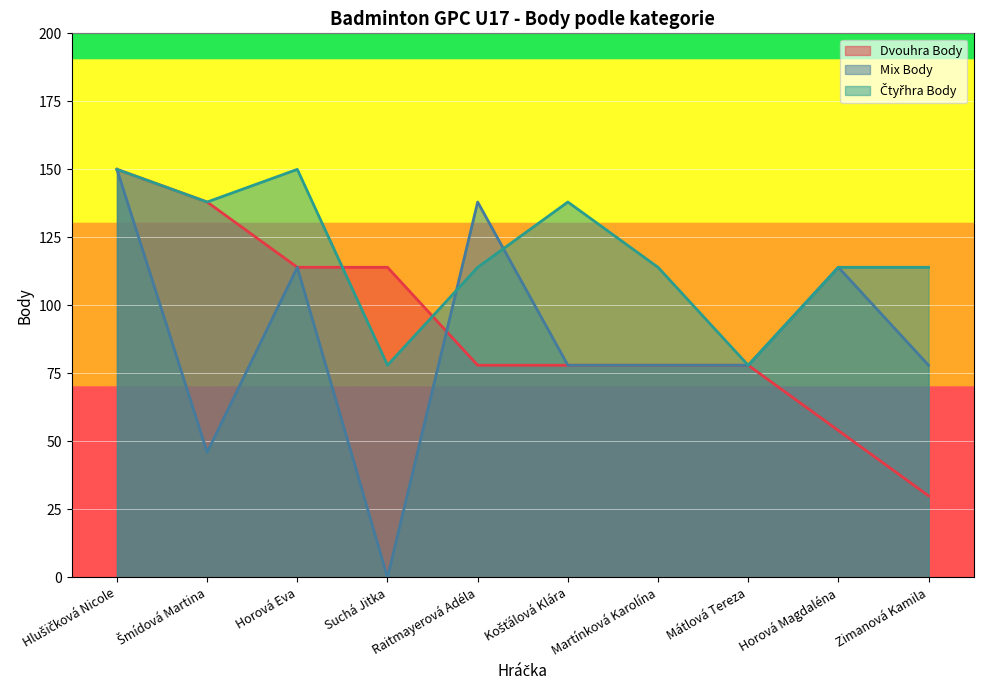

What position from the left is Horová Eva?

3